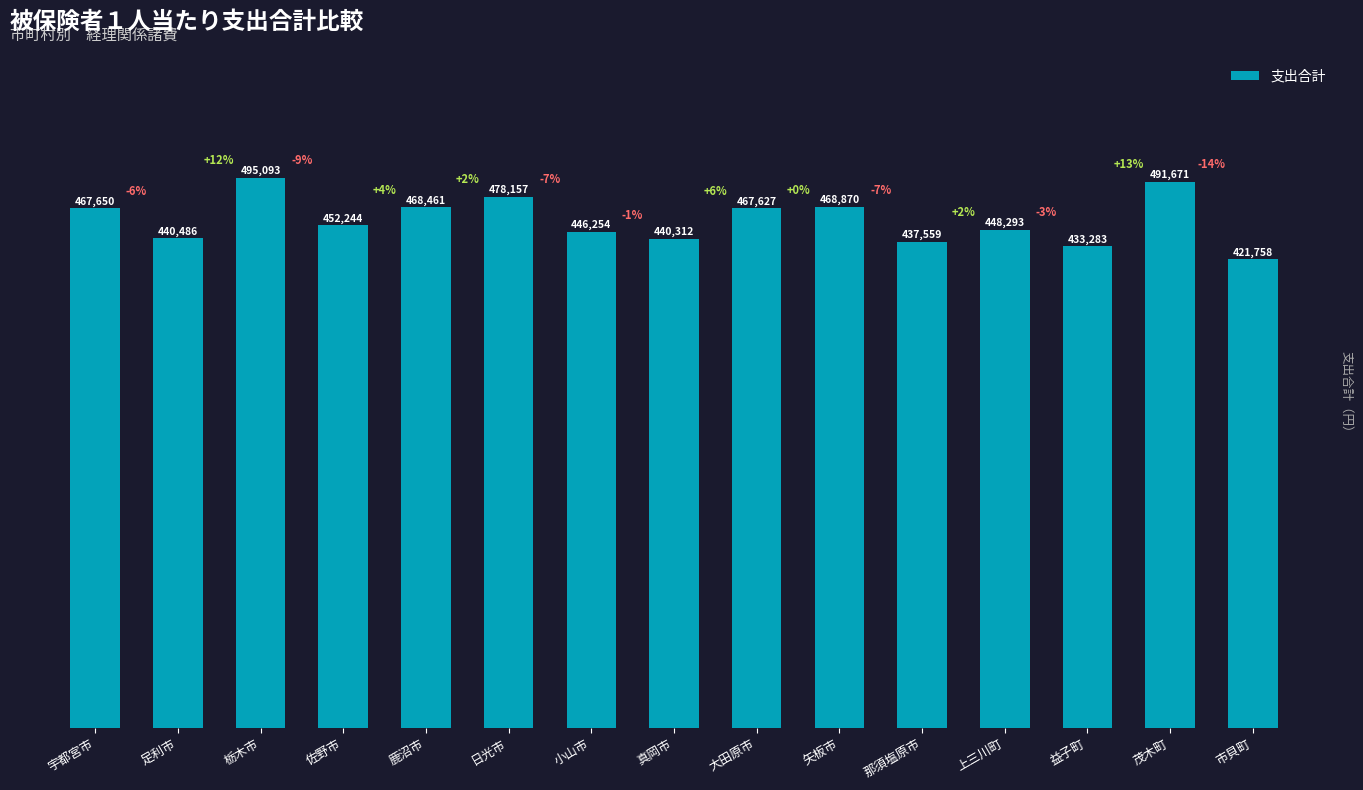

Rank the categories by value from lowest to highest.

市貝町, 益子町, 那須塩原市, 真岡市, 足利市, 小山市, 上三川町, 佐野市, 大田原市, 宇都宮市, 鹿沼市, 矢板市, 日光市, 茂木町, 栃木市